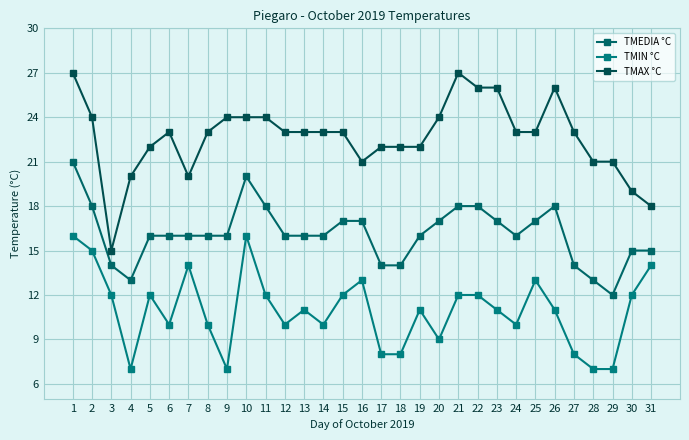

What is the average value of the TMAX °C series?

23